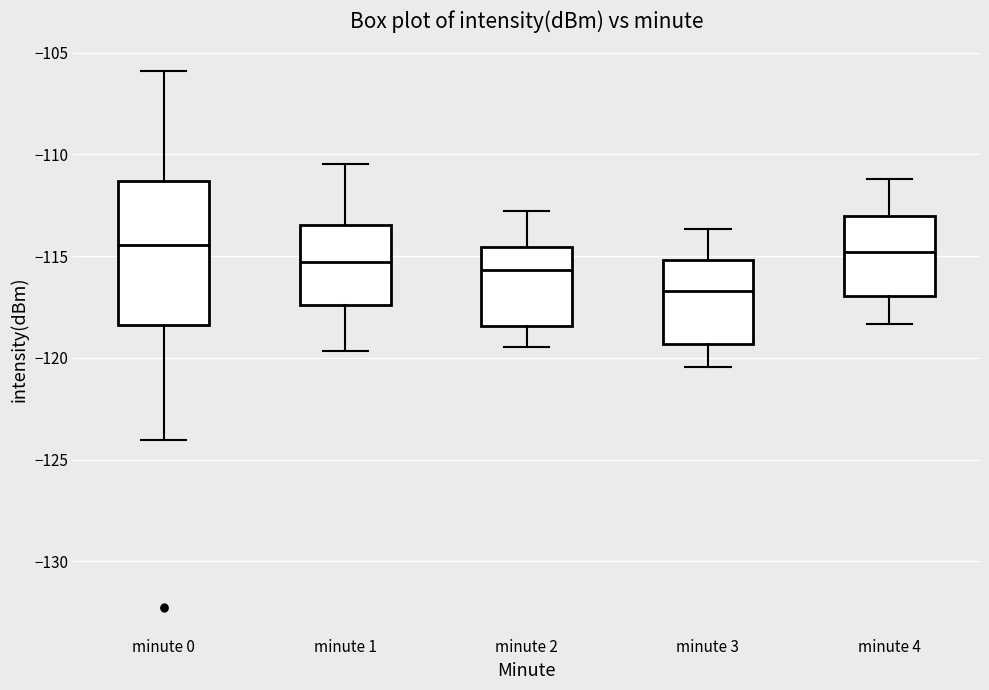

Reading left to right, read every box against the y-axis: the position of its median line, the range the box covers, and the ends of its whiskers. The values are not printed on the chart, so give them approximately, as read against the axis.

minute 0: median -114.5, box -118.5 to -111.5, whiskers -124.0 to -106.0
minute 1: median -115.5, box -117.5 to -113.5, whiskers -119.5 to -110.5
minute 2: median -115.5, box -118.5 to -114.5, whiskers -119.5 to -113.0
minute 3: median -116.5, box -119.5 to -115.0, whiskers -120.5 to -113.5
minute 4: median -115.0, box -117.0 to -113.0, whiskers -118.5 to -111.0